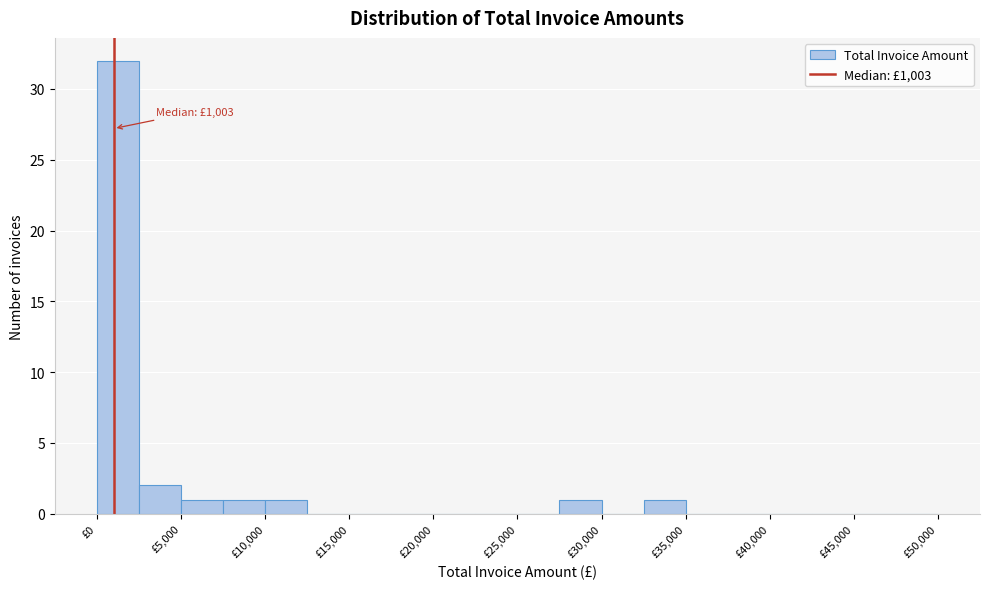

Over which range of the x-axis is the bar tallest?

0 to 2500